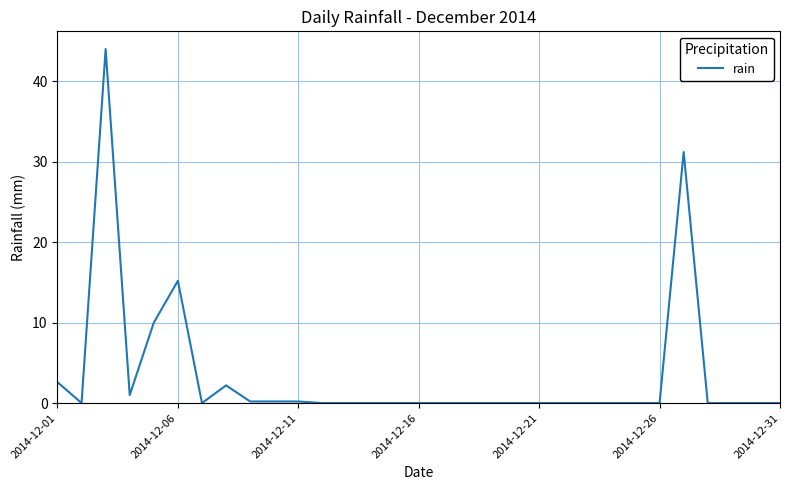

What is the maximum value shown in the chart?

44.0